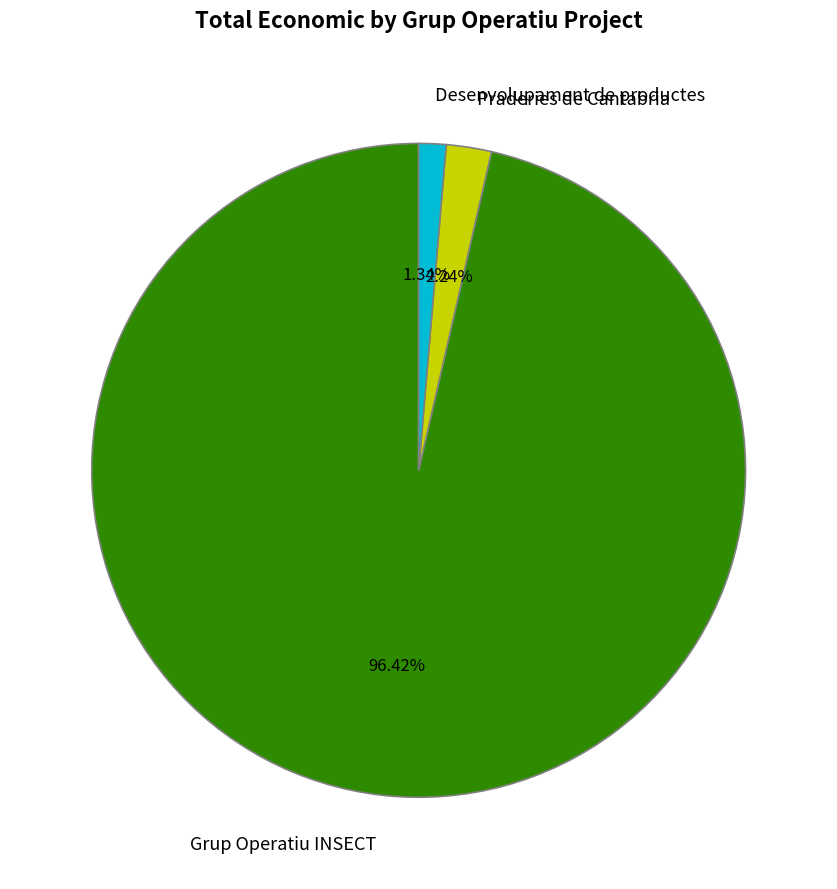

Is the sum of Grup Operatiu INSECT and Desenvolupament de productes greater than half?

Yes